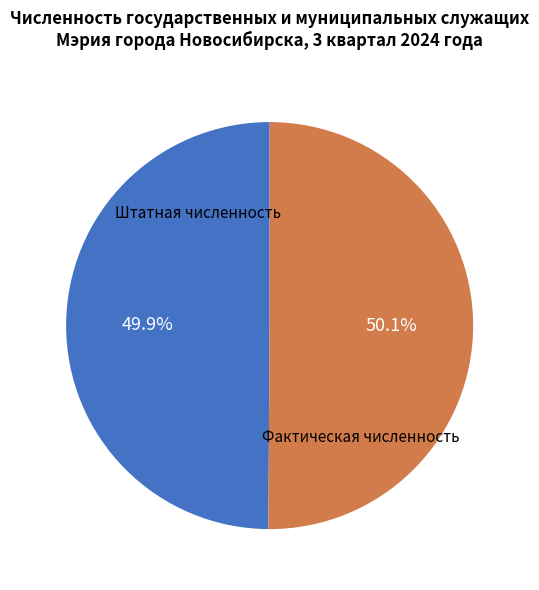

What portion of the pie excludes Фактическая численность?

49.9%